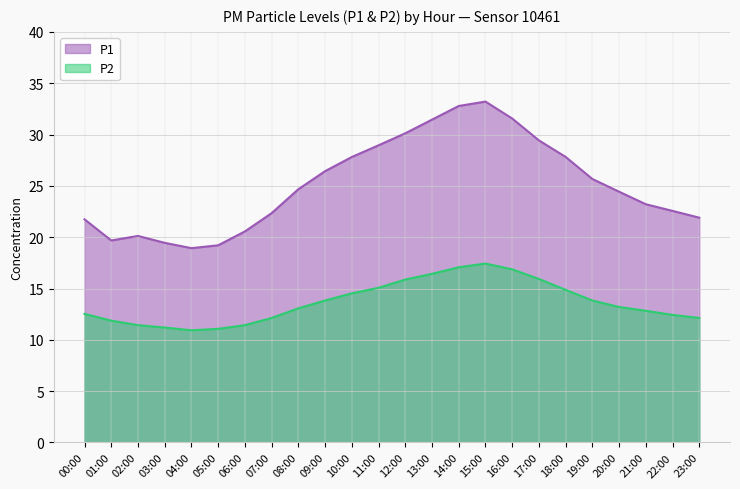

What position from the left is 08:00?

9